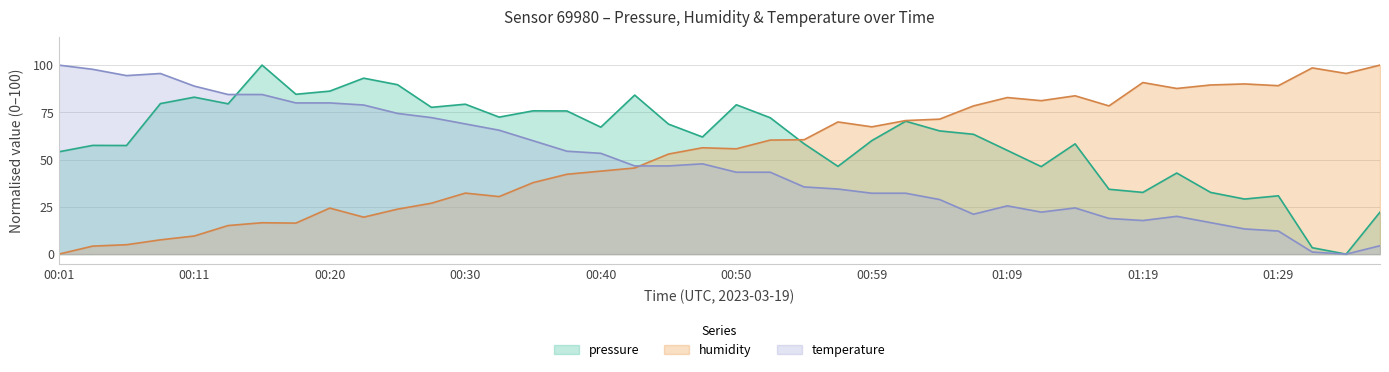

Does the chart have visible grid lines?

Yes